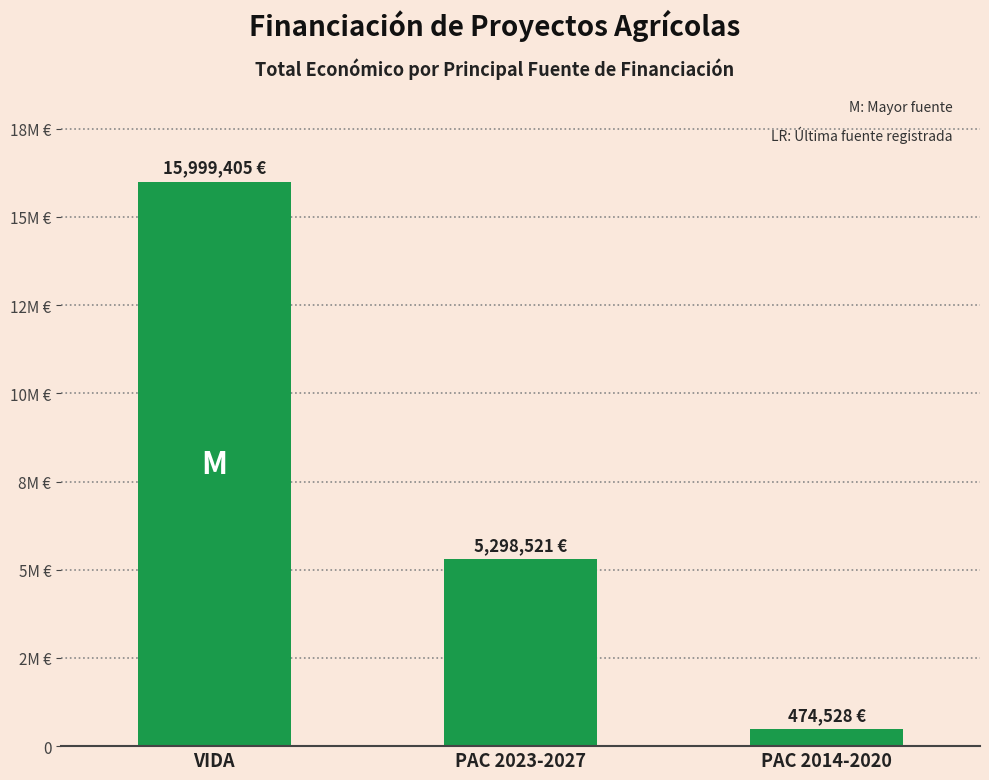

List the labels in order of value, largest first.

VIDA, PAC 2023-2027, PAC 2014-2020